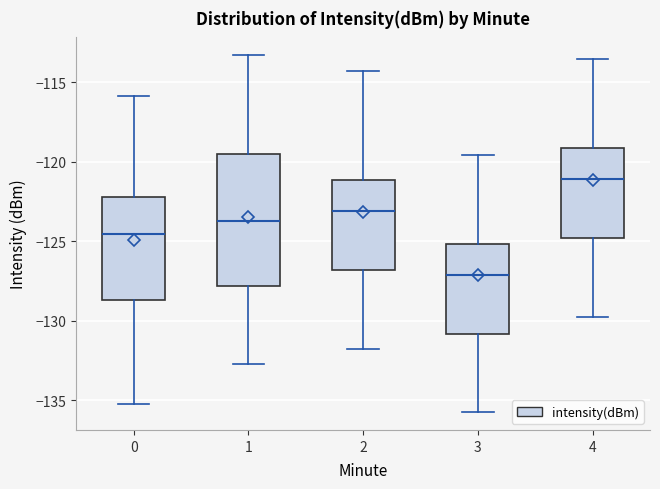

Reading left to right, transcribe this box plot: for each box, give where its median line is, the range the box spans, and where its two whiskers end, as read against the y-axis. The values are not printed on the chart, so give them approximately, as read against the axis.

0: median -124.5, box -128.5 to -122.0, whiskers -135.0 to -116.0
1: median -123.5, box -128.0 to -119.5, whiskers -133.0 to -113.5
2: median -123.0, box -127.0 to -121.0, whiskers -132.0 to -114.5
3: median -127.0, box -131.0 to -125.0, whiskers -136.0 to -119.5
4: median -121.0, box -125.0 to -119.0, whiskers -130.0 to -113.5